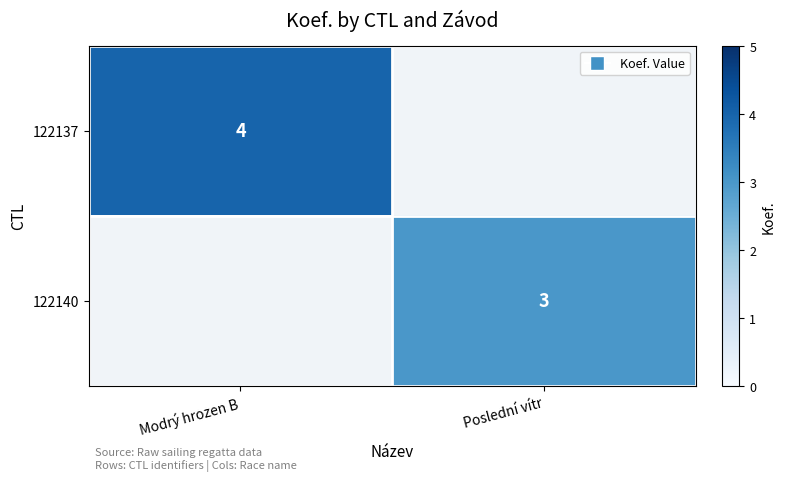

What is the greatest value displayed?

4.0